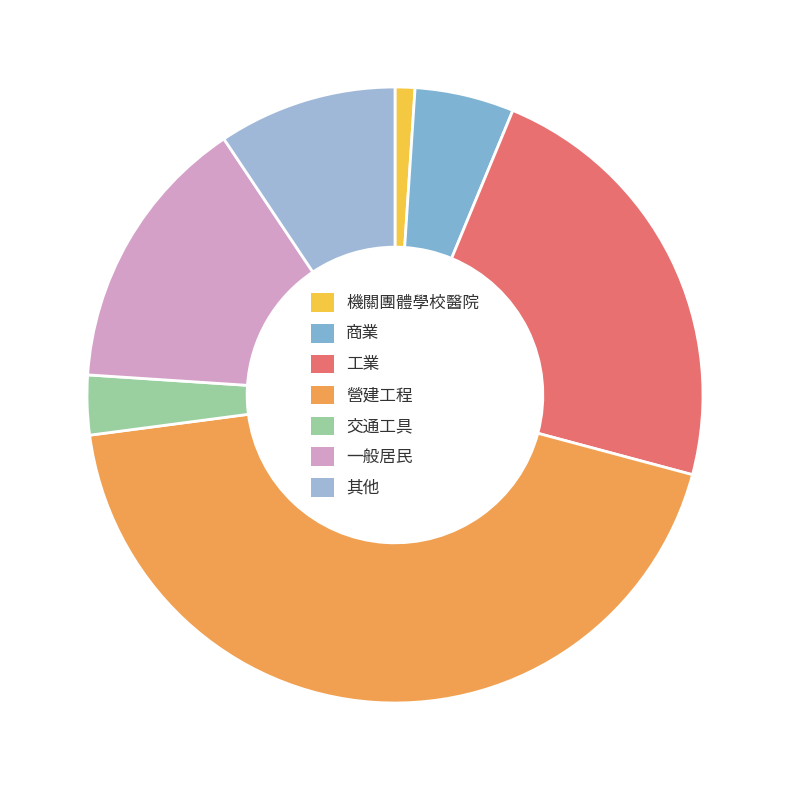

Is it true that 商業 is 5% of the pie?

True